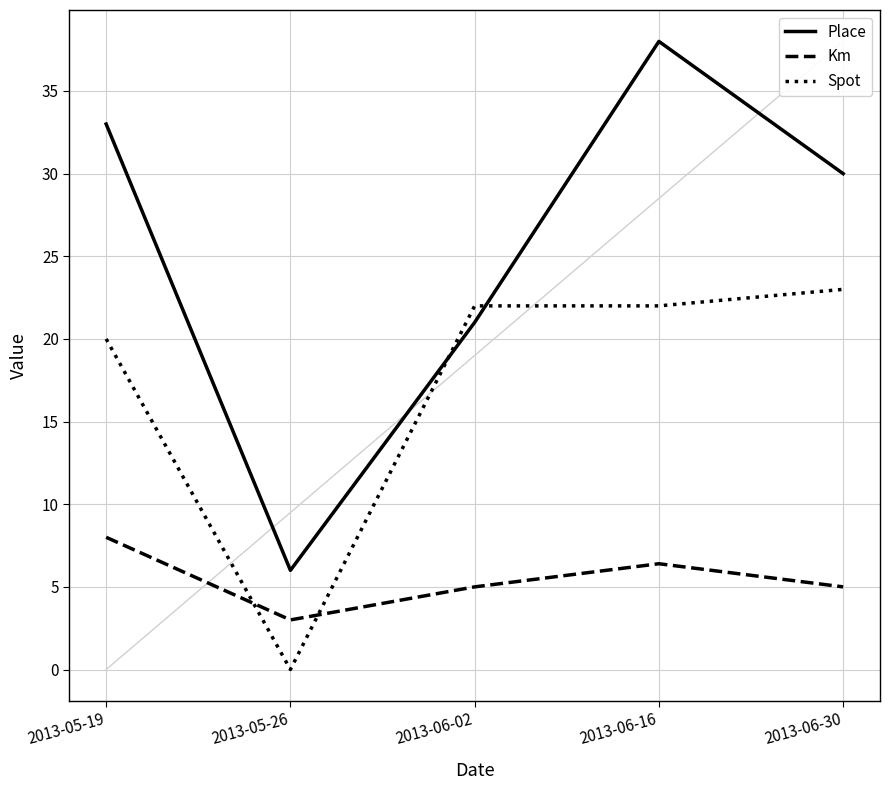

Reading left to right, list all the values displayed in this chart.

Place: 33.0	6.0	21.0	38.0	30.0
Km: 8.0	3.0	5.0	6.4	5.0
Spot: 20.0	0.0	22.0	22.0	23.0